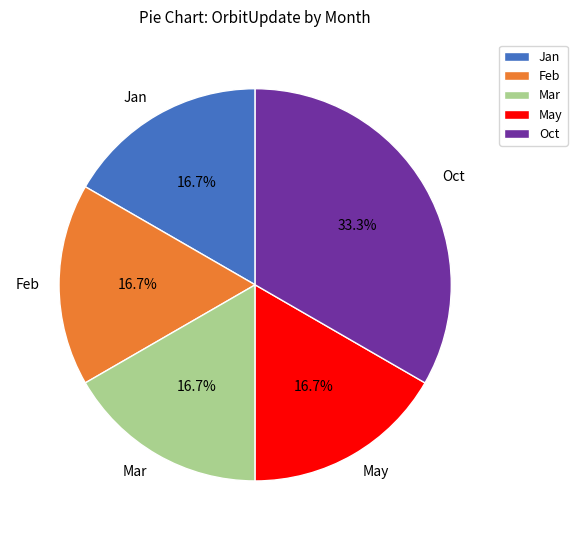

Count the number of slices in the pie.

5